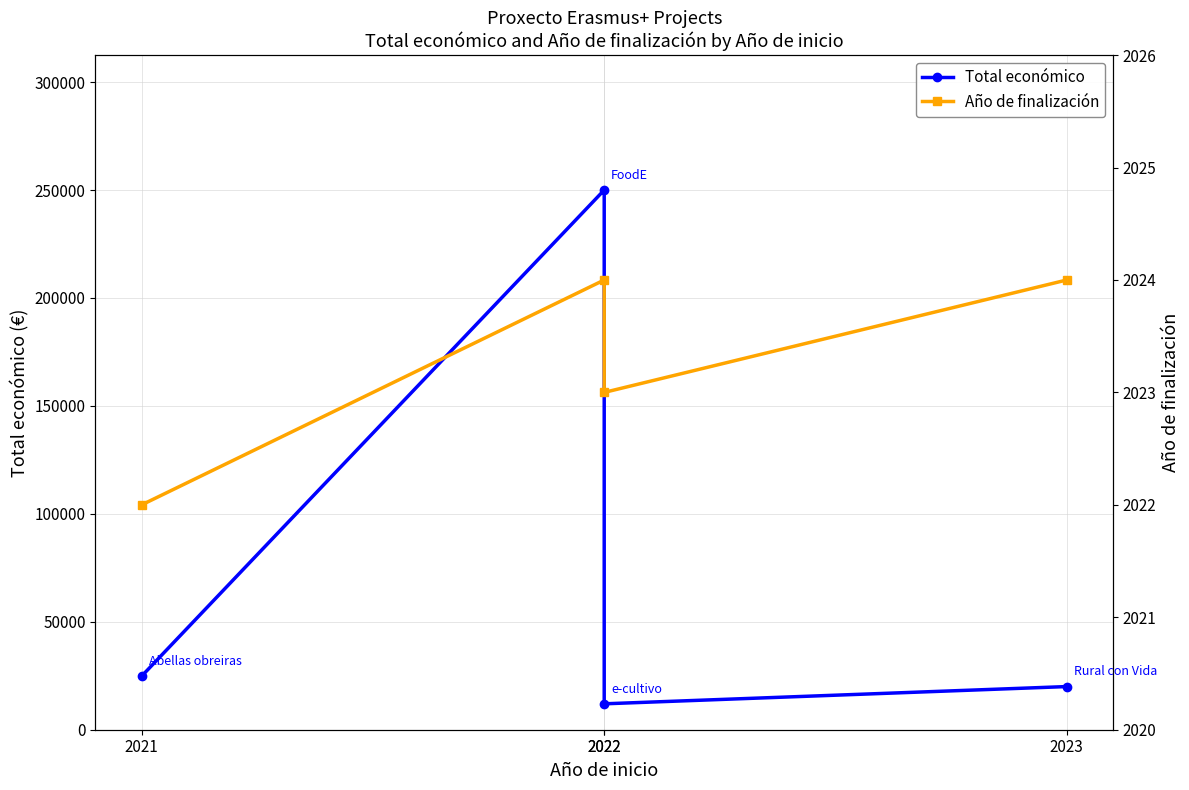

What is the difference between the maximum and minimum values in the Año de finalización series?

2